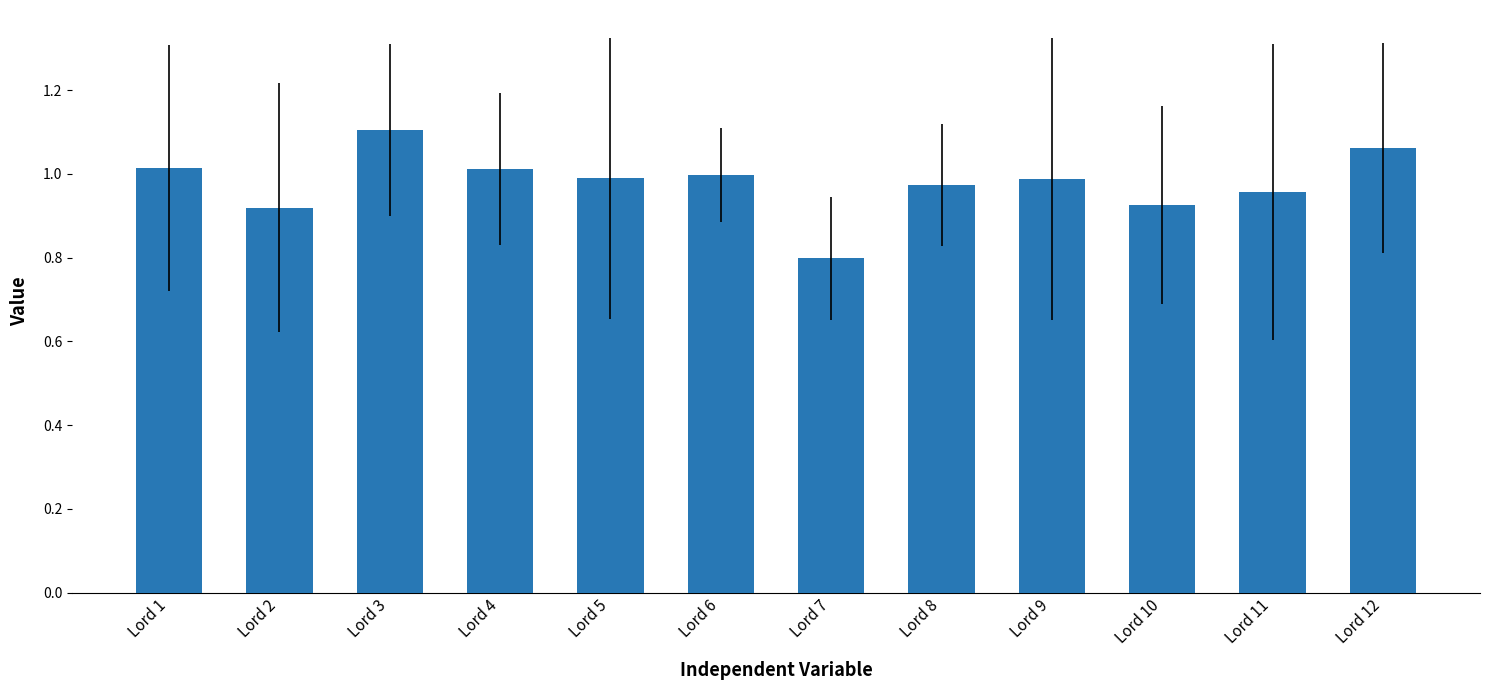

Does the chart contain stacked bars?

No